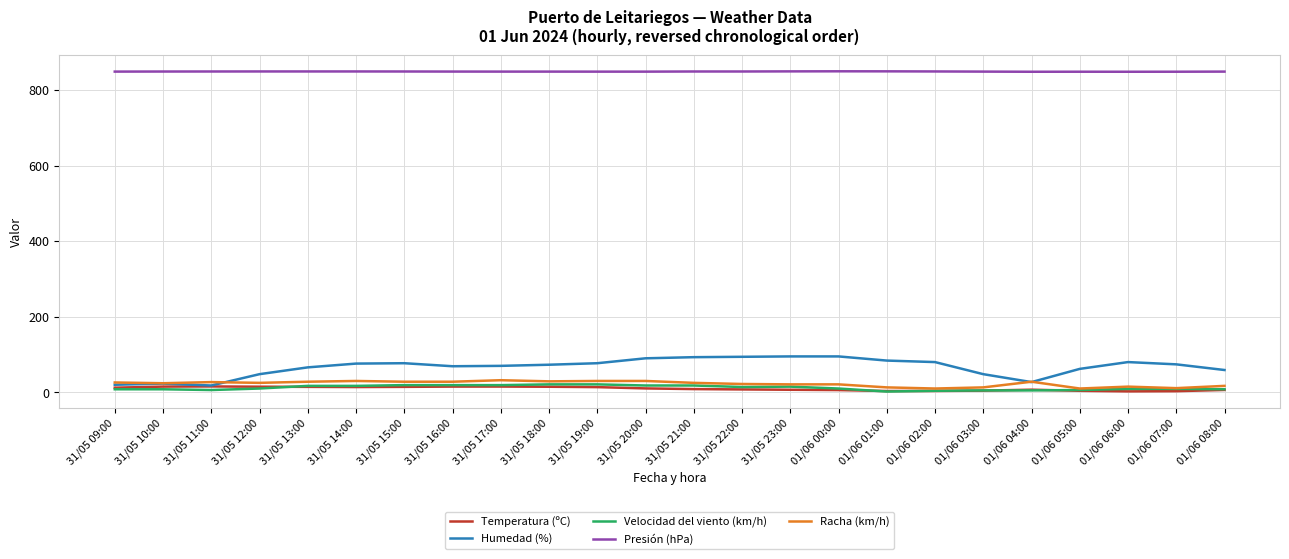

What is the maximum value shown in the chart?

849.9